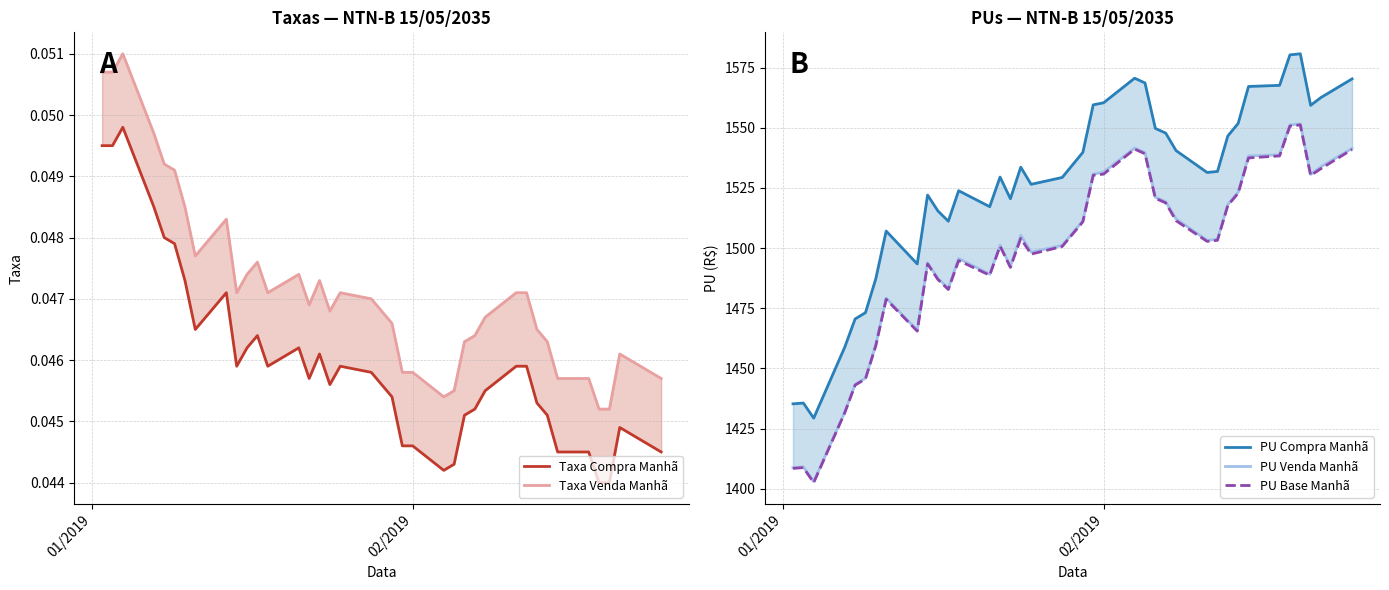

What is the highest value of the PU Base Manhã series?

1551.2